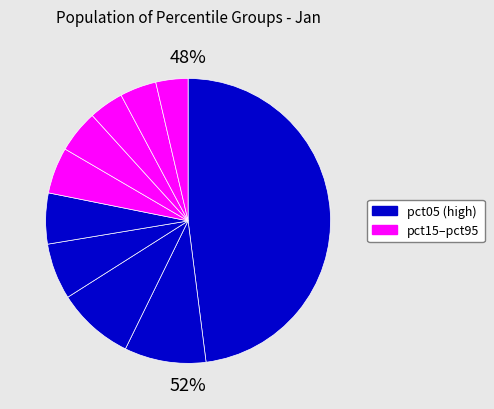

Count the number of slices in the pie.

10